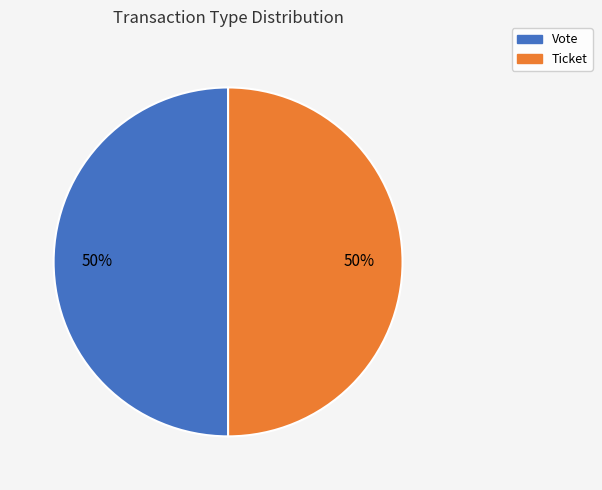

To the nearest percent, what is the average slice percentage?

50%